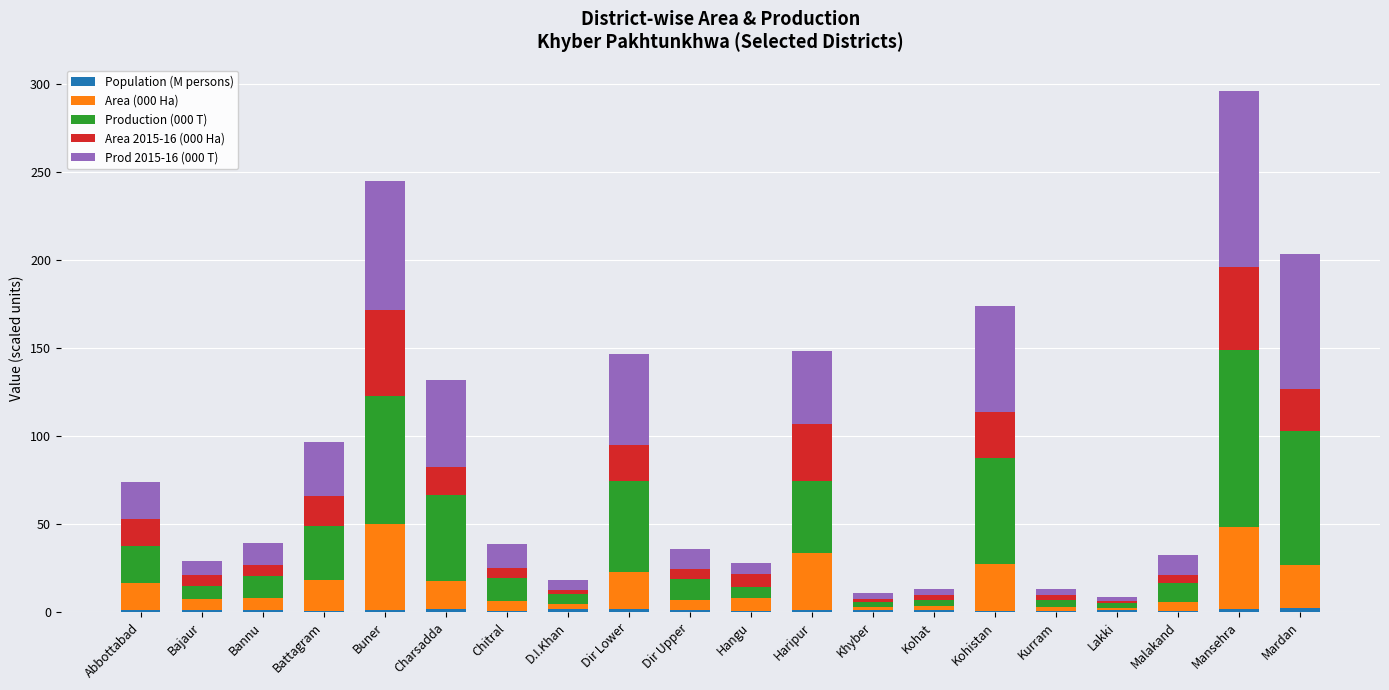

At which category is the sum across all series the highest?

Mansehra